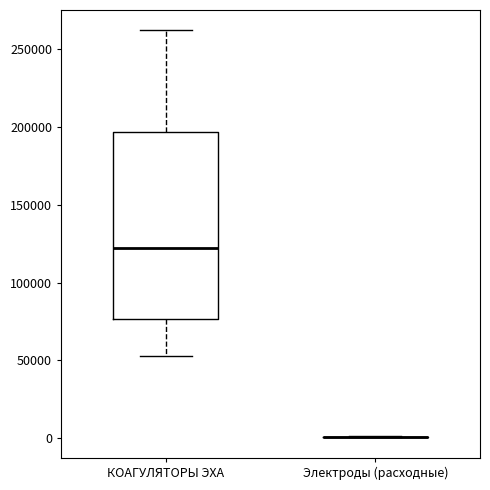

Reading left to right, read every box against the y-axis: the position of its median line, the range the box covers, and the ends of its whiskers. The values are not printed on the chart, so give them approximately, as read against the axis.

КОАГУЛЯТОРЫ ЭХА: median 125000, box 75000 to 195000, whiskers 55000 to 260000
Электроды (расходные): box collapsed to a line at 0, whiskers 0 to 0